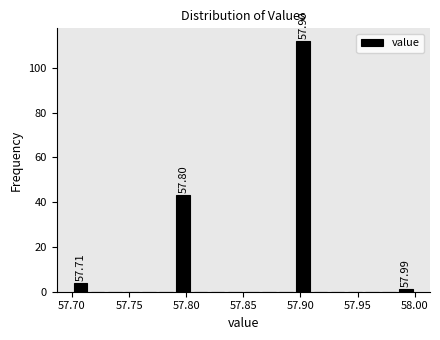

Around what value on the x-axis is the tallest bar? Give the approximate position of its centre, as read against the axis.

57.905